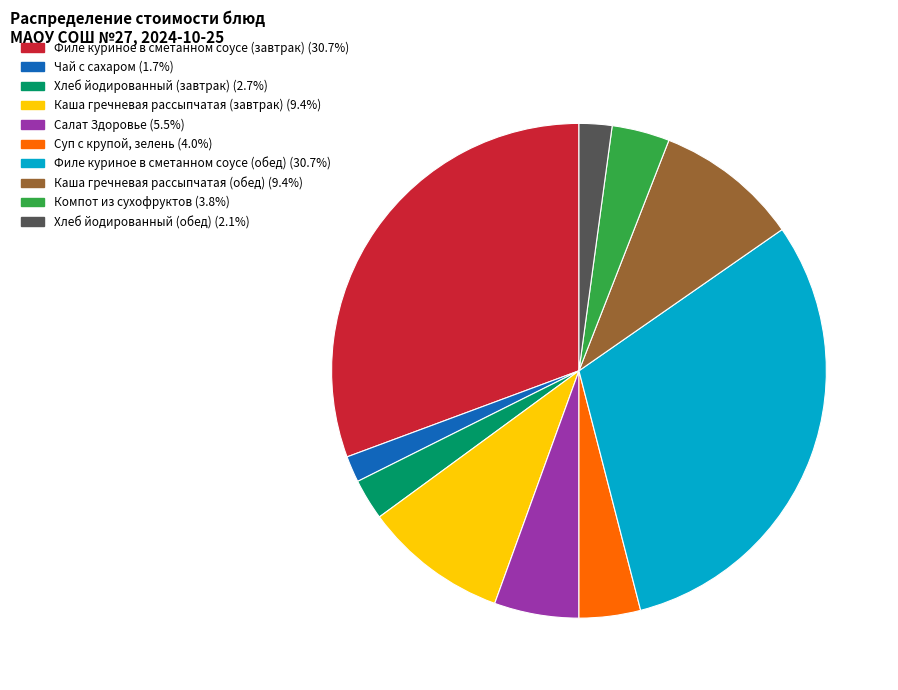

Approximately how many times larger is the value at Салат Здоровье compared to Хлеб йодированный (завтрак)?

2.1